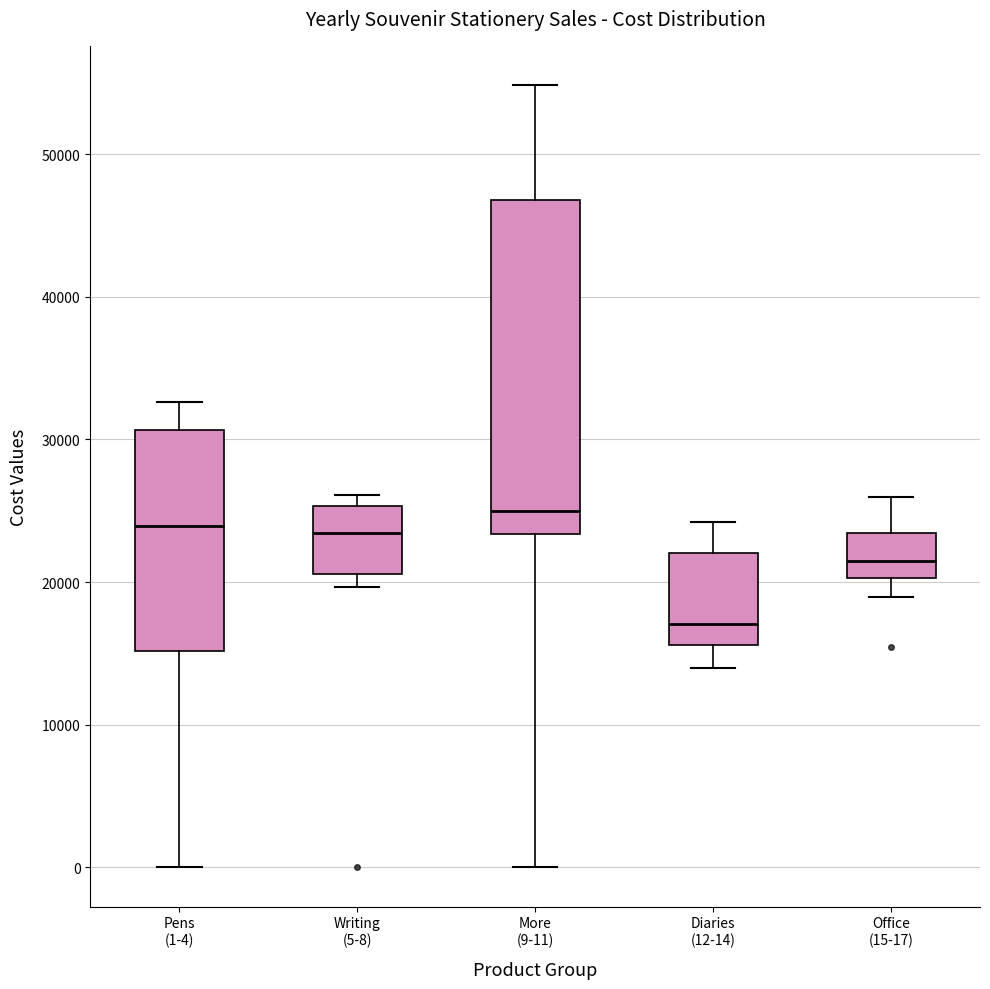

Reading left to right, transcribe this box plot: for each box, give where its median line is, the range the box spans, and where its two whiskers end, as read against the y-axis. The values are not printed on the chart, so give them approximately, as read against the axis.

Pens (1-4): median 24000, box 15000 to 31000, whiskers 0 to 33000
Writing (5-8): median 23000, box 21000 to 25000, whiskers 20000 to 26000
More (9-11): median 25000, box 23000 to 47000, whiskers 0 to 55000
Diaries (12-14): median 17000, box 16000 to 22000, whiskers 14000 to 24000
Office (15-17): median 21000, box 20000 to 23000, whiskers 19000 to 26000